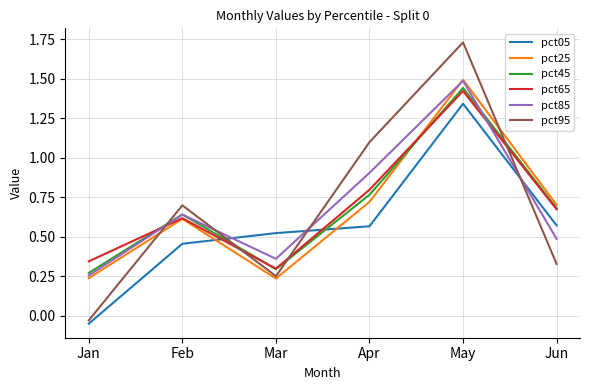

What is the difference between the maximum and minimum values in the pct95 series?

1.8